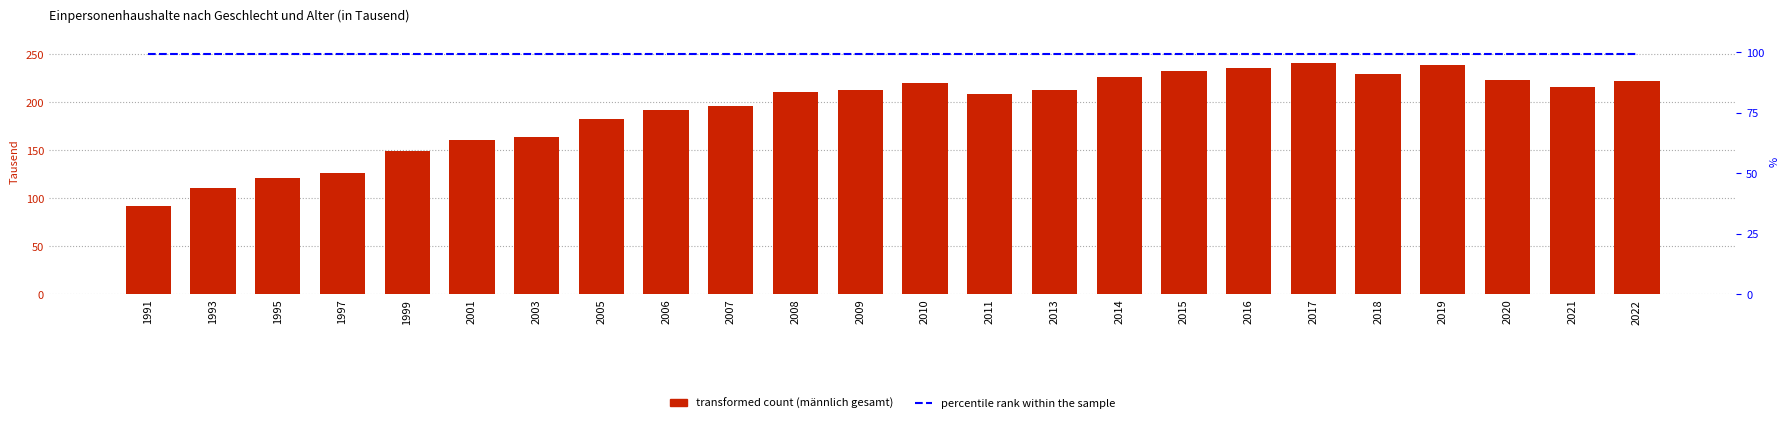

The percentile rank within the sample series shows 52.2 at 2015. True or false?

False